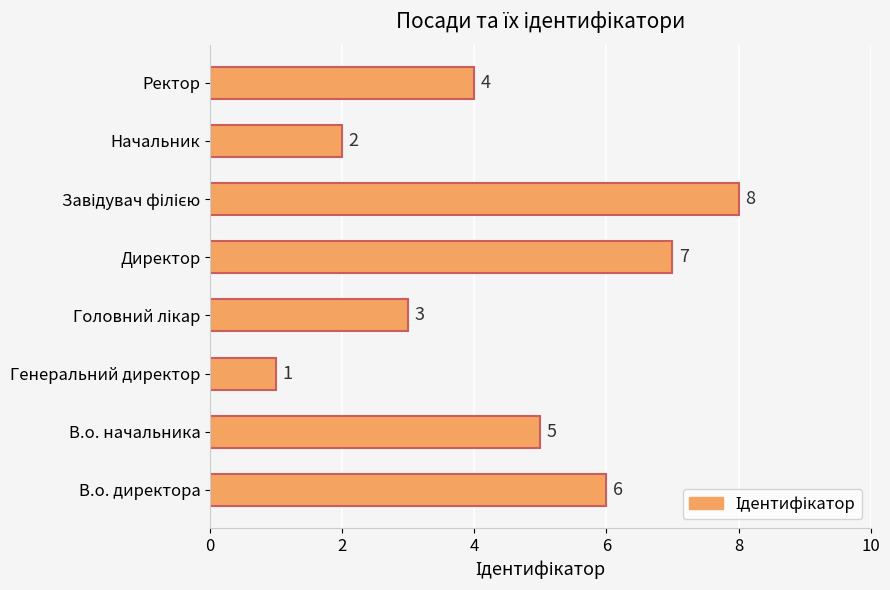

Where is the data nearest to the value 4?

Ректор